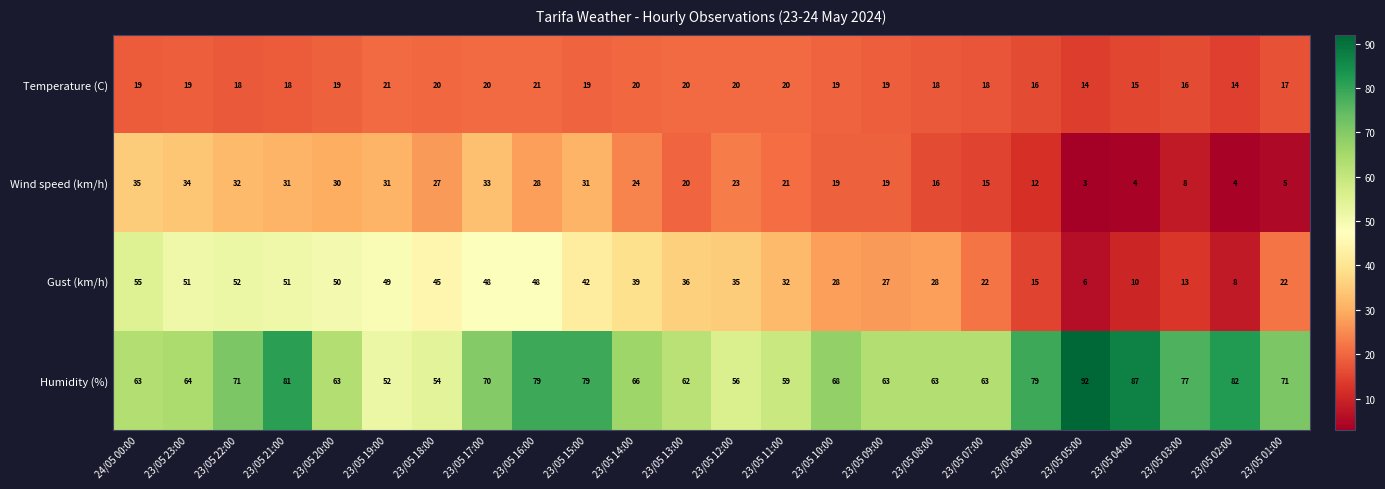

The value of Wind speed (km/h) at 23/05 07:00 is 15. True or false?

True